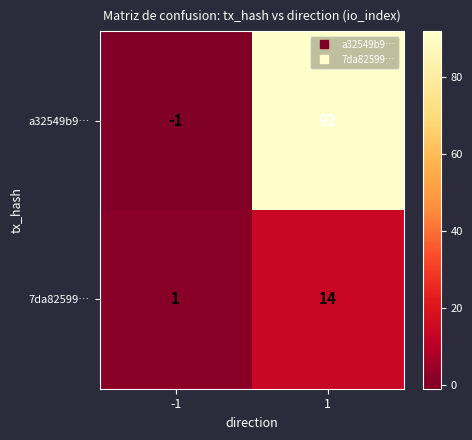

What is the difference between the 7da82599… values at -1 and 1?

13